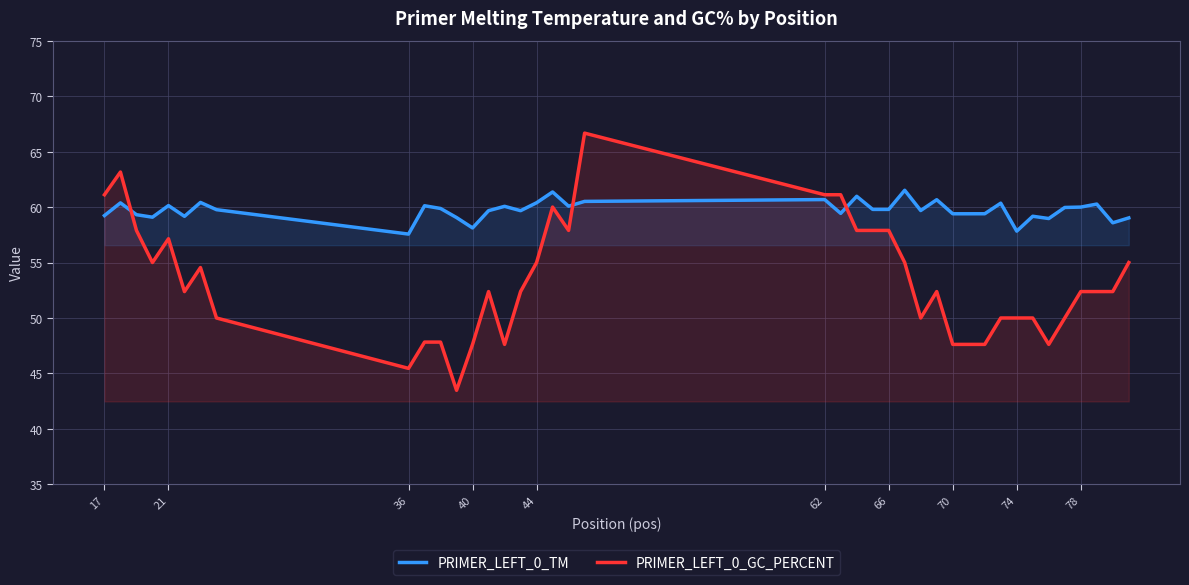

What is the value of the PRIMER_LEFT_0_GC_PERCENT point at the 36th from the left?

50.0